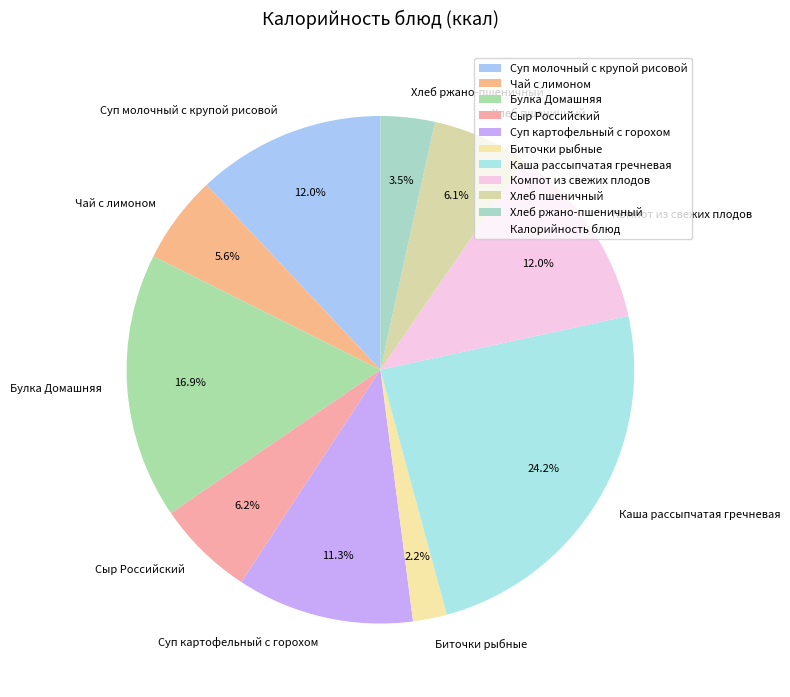

What portion of the pie excludes Биточки рыбные?

97.8%